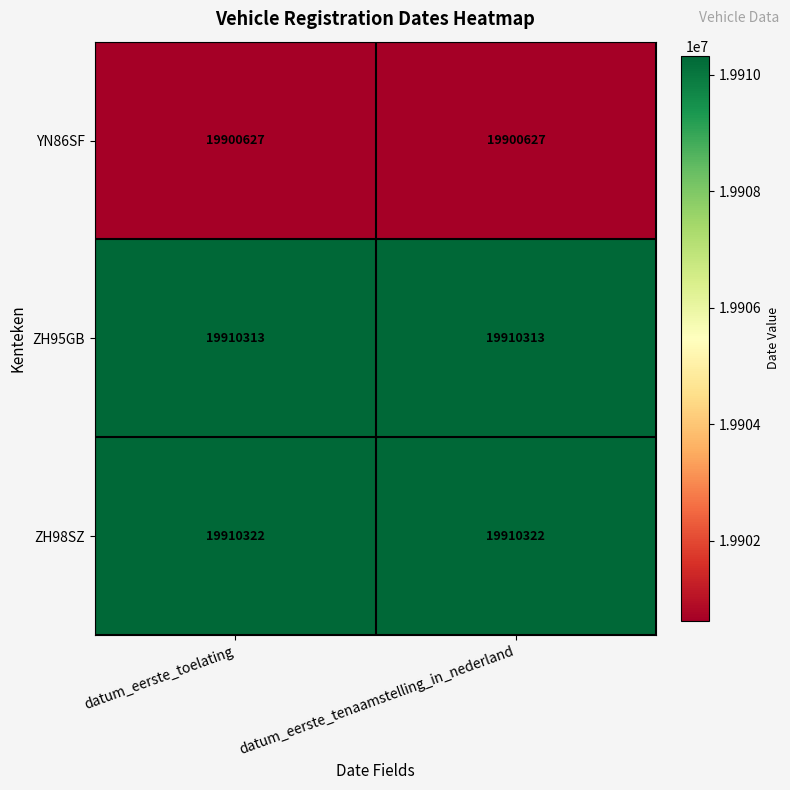

The value of YN86SF at datum_eerste_toelating is 32729838. True or false?

False